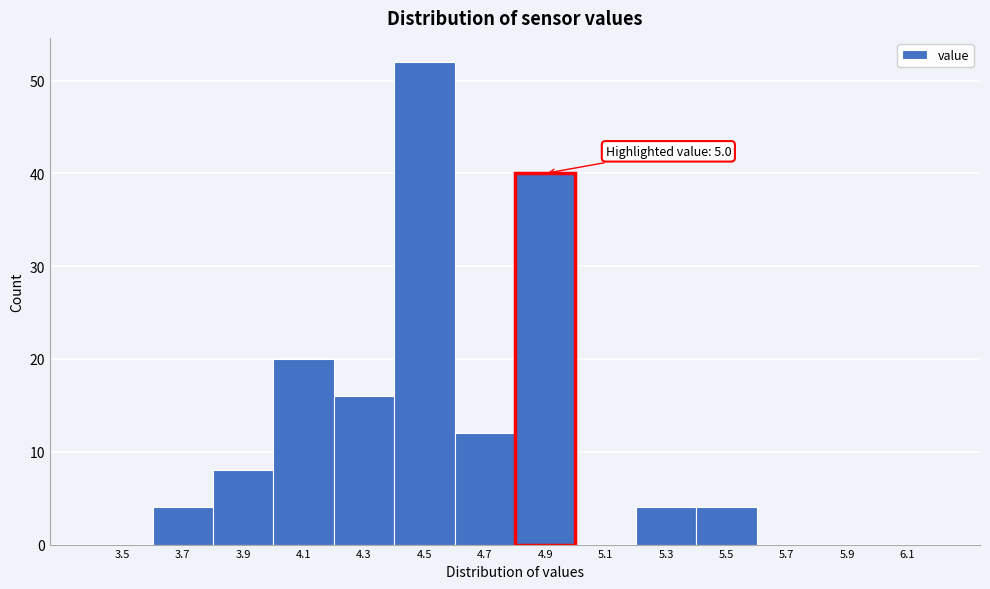

Reading left to right, transcribe all the data shown in this chart.

3.5=0	3.7=4	3.9=8	4.1=20	4.3=16	4.5=52	4.7=12	4.9=40	5.1=0	5.3=4	5.5=4	5.7=0	5.9=0	6.1=0